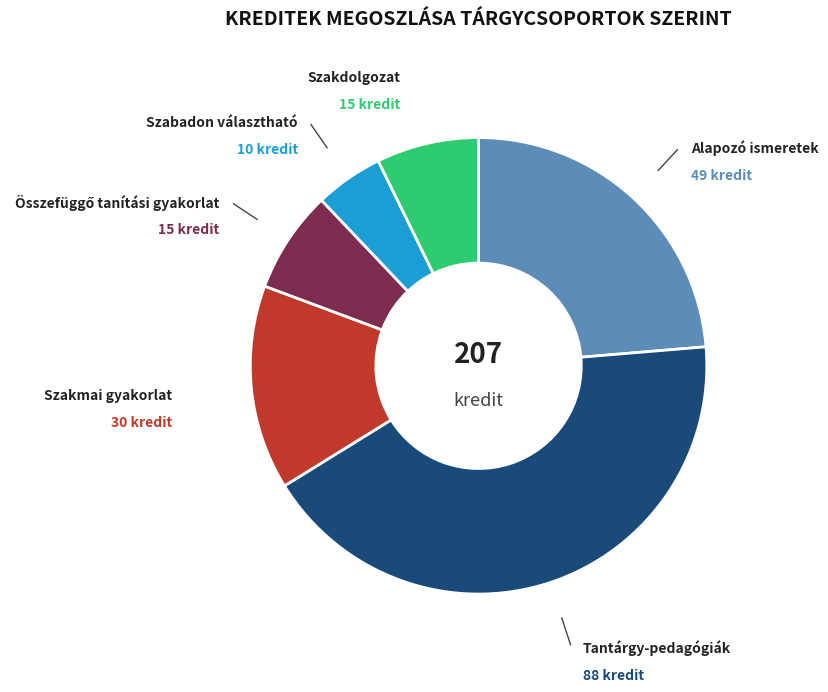

Is there any slice that represents more than half of the pie?

No